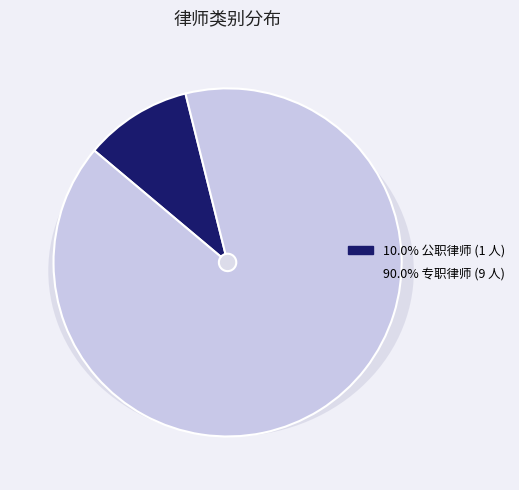

Count the number of slices in the pie.

2